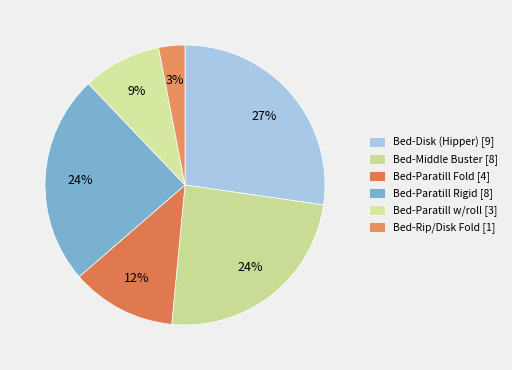

Count the number of slices in the pie.

6